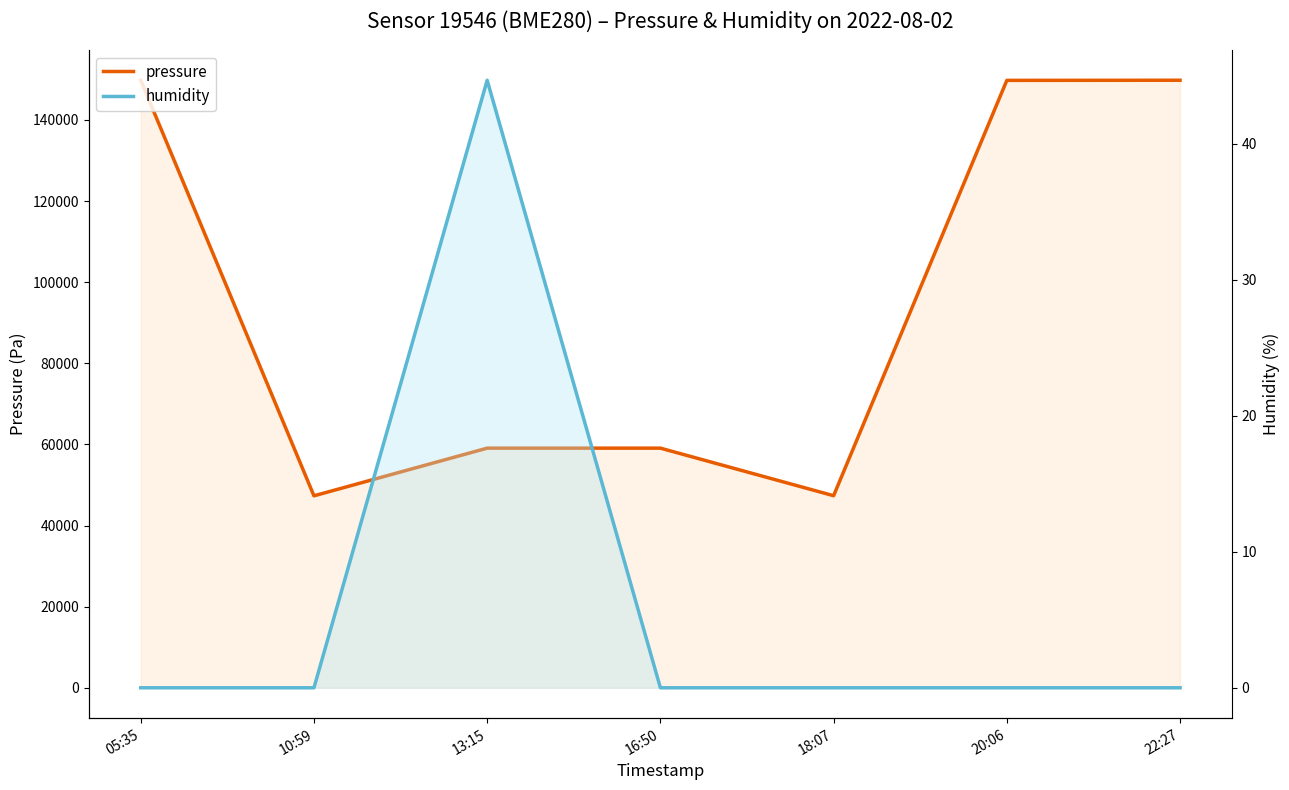

Does the chart display data point markers on the line(s)?

No